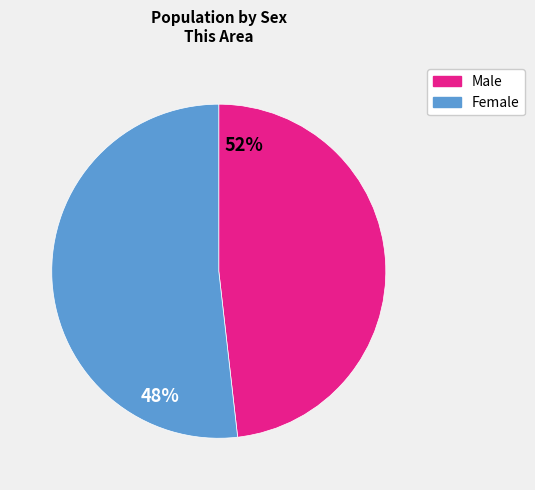

Which has a higher value, Male or Female?

Female